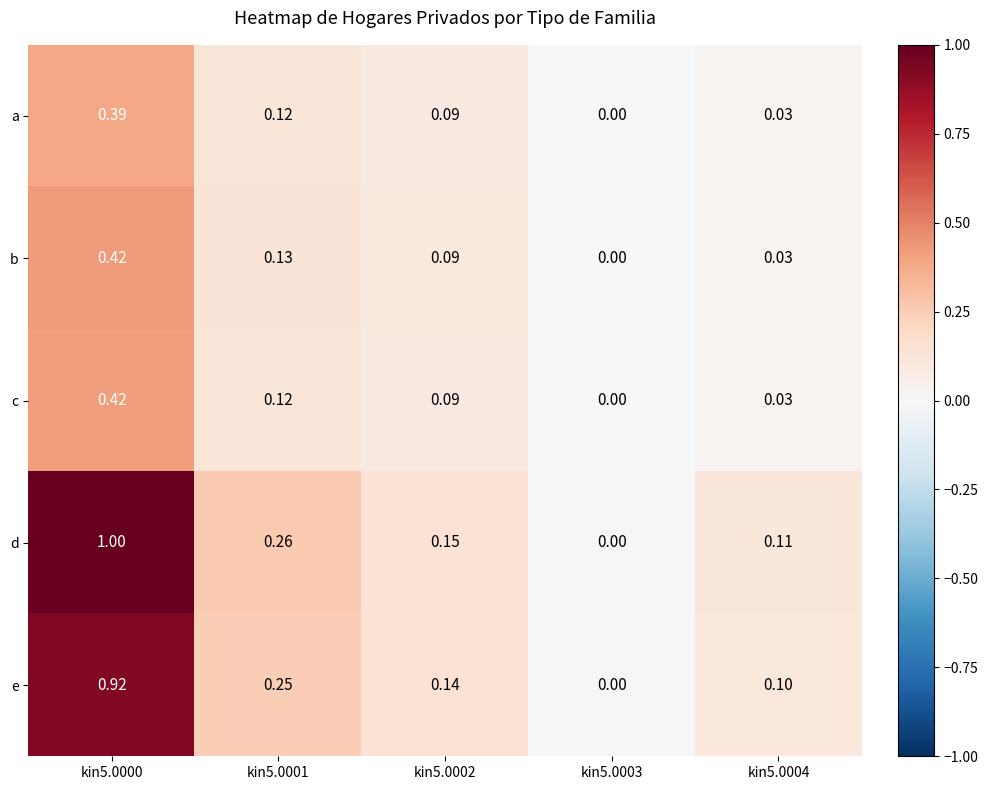

What is the maximum value shown in the chart?

1.0